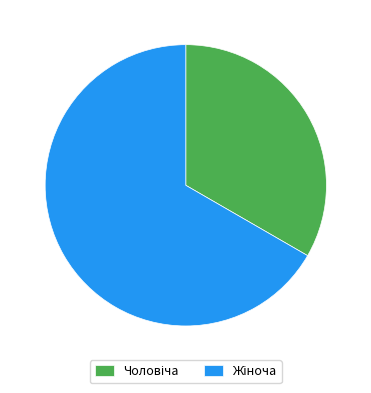

Does any single category account for the majority?

Yes